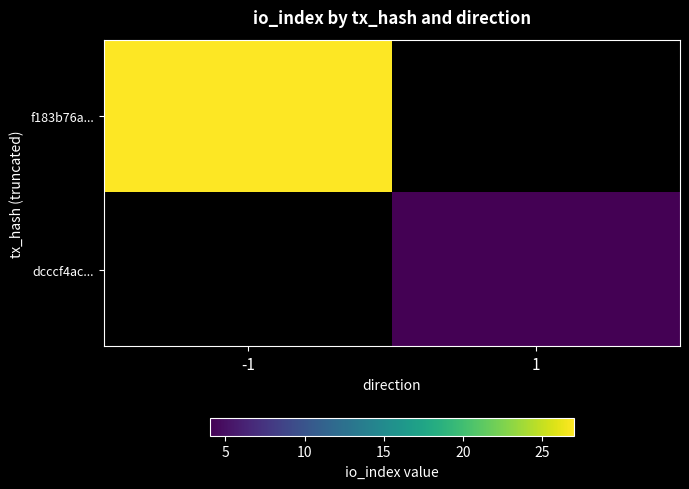

Between 1 and -1, which is larger?

-1